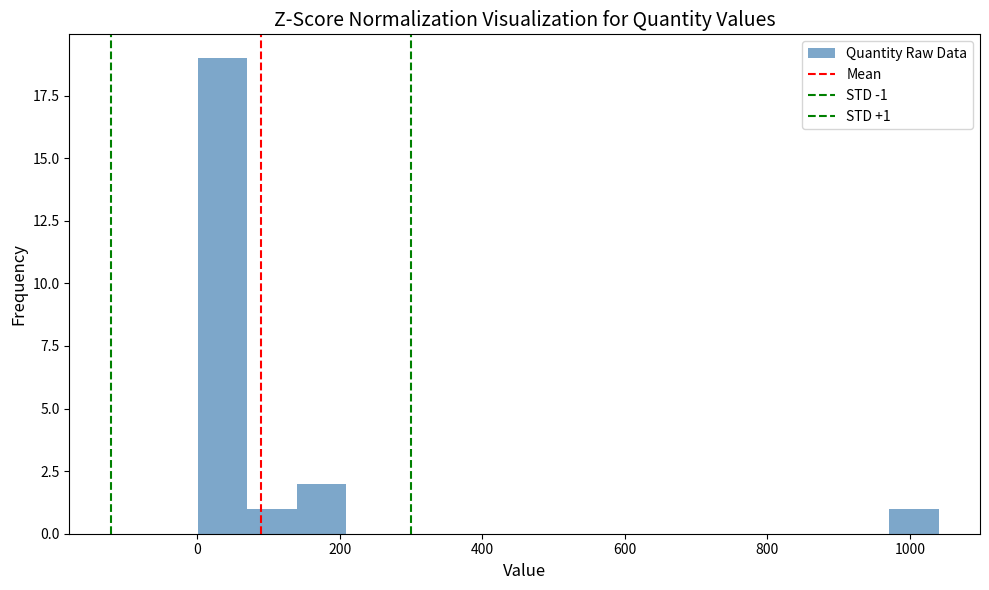

Read against the x-axis, roughly where is the centre of the tallest bar?

40